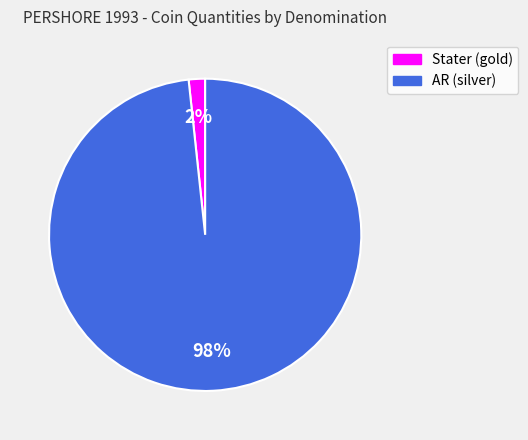

Which has a higher value, Stater (gold) or AR (silver)?

AR (silver)